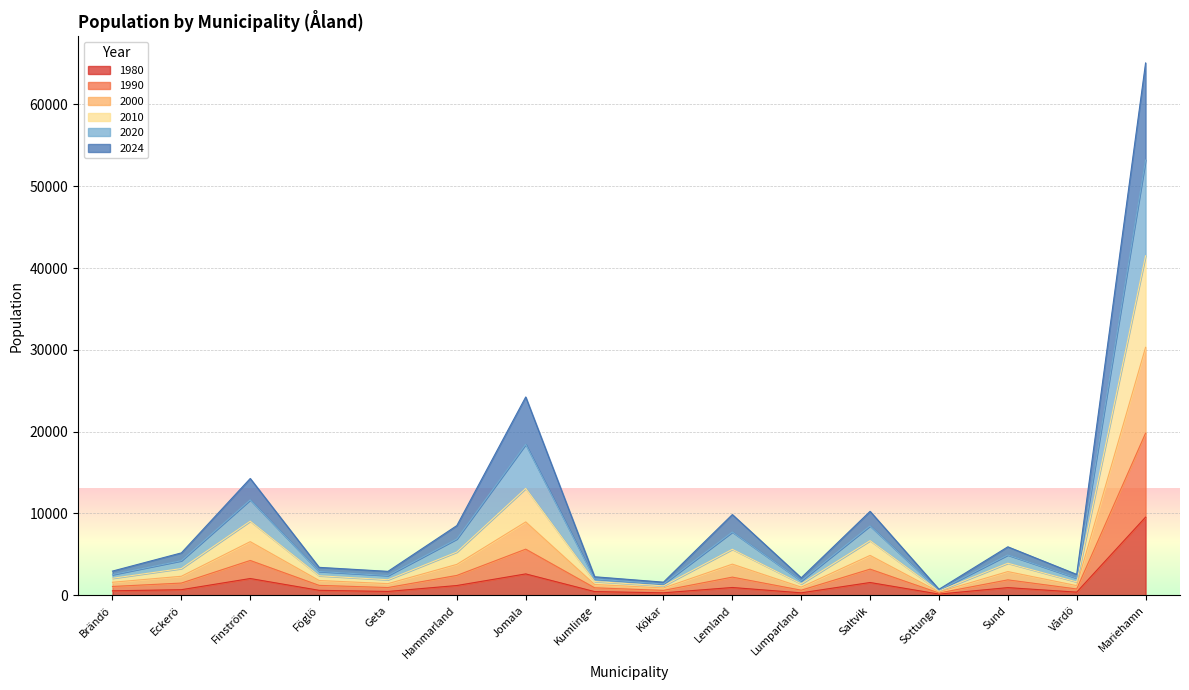

True or false: 2000 has more than 1 interior local peaks.

True